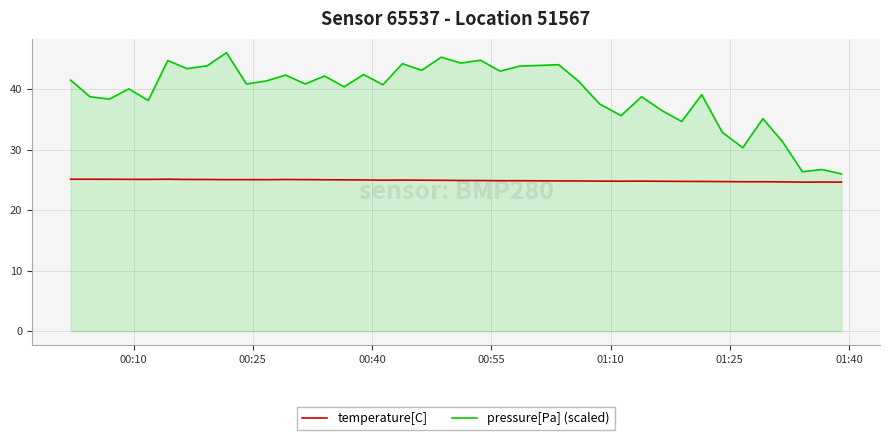

True or false: pressure[Pa] (scaled) and temperature[C] cross at least once.

False